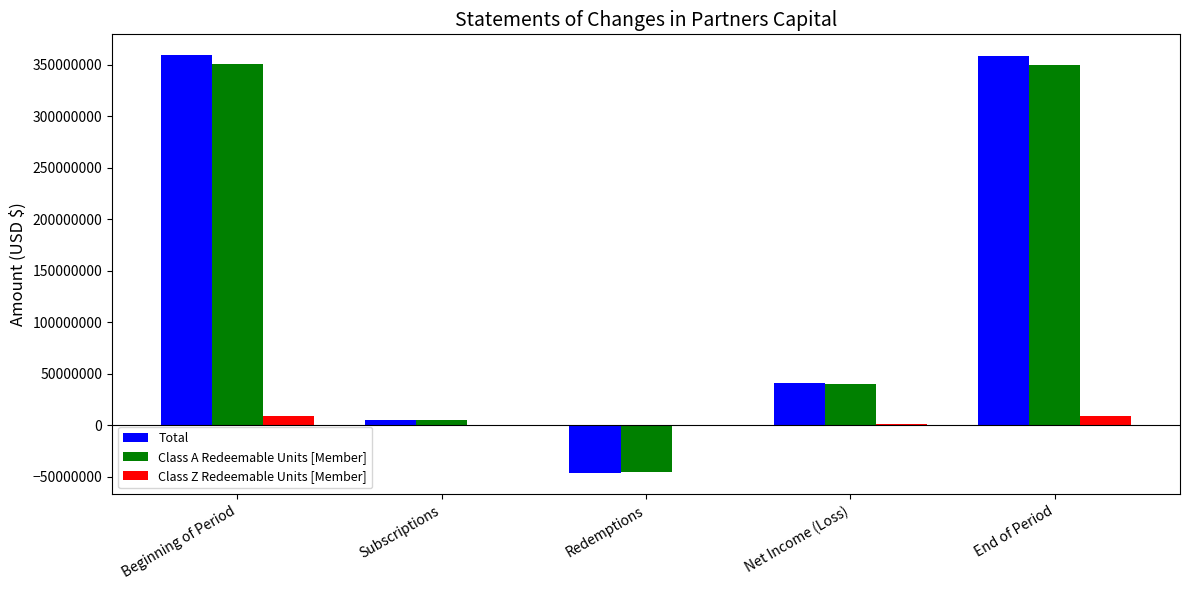

Read the Class Z Redeemable Units [Member] value at Net Income (Loss).

1025764